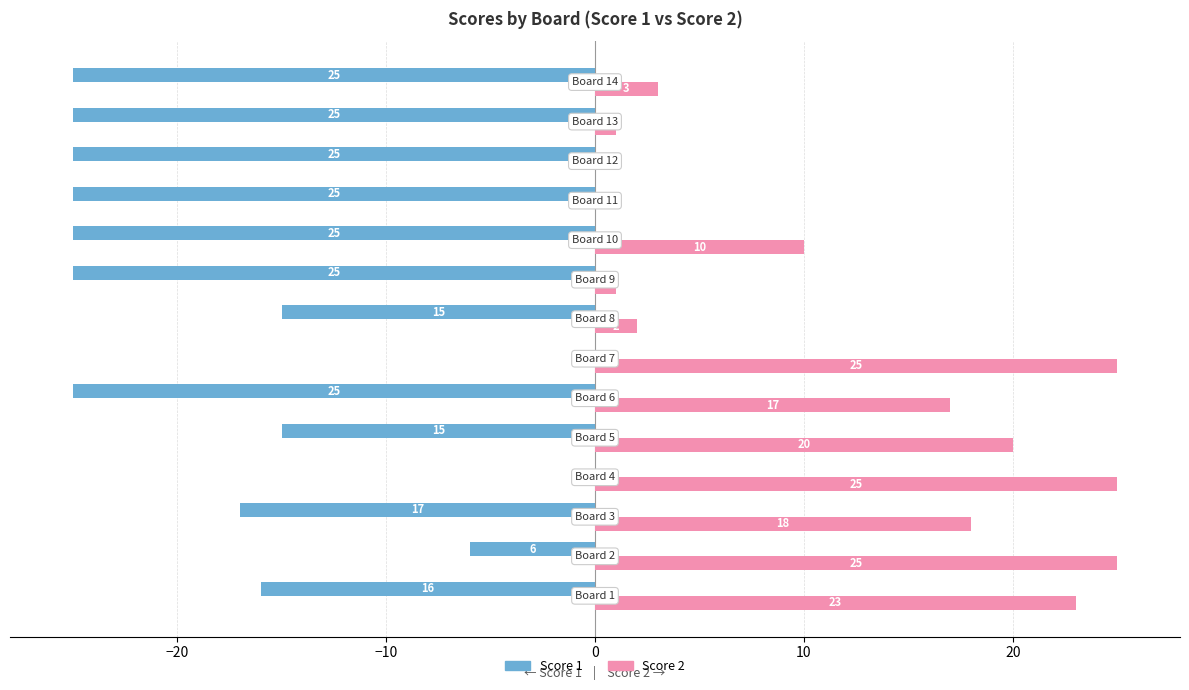

What is the sum of all Score 1 values?

-244